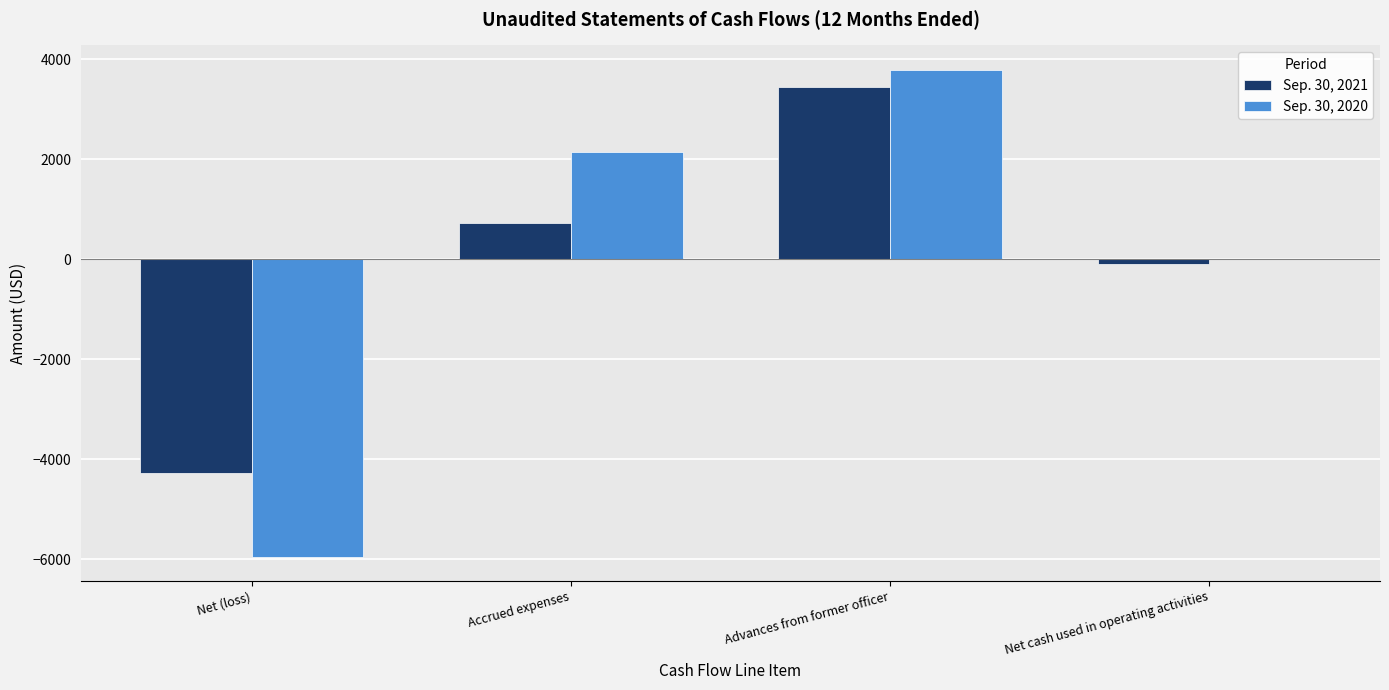

What is the maximum value shown in the chart?

3791